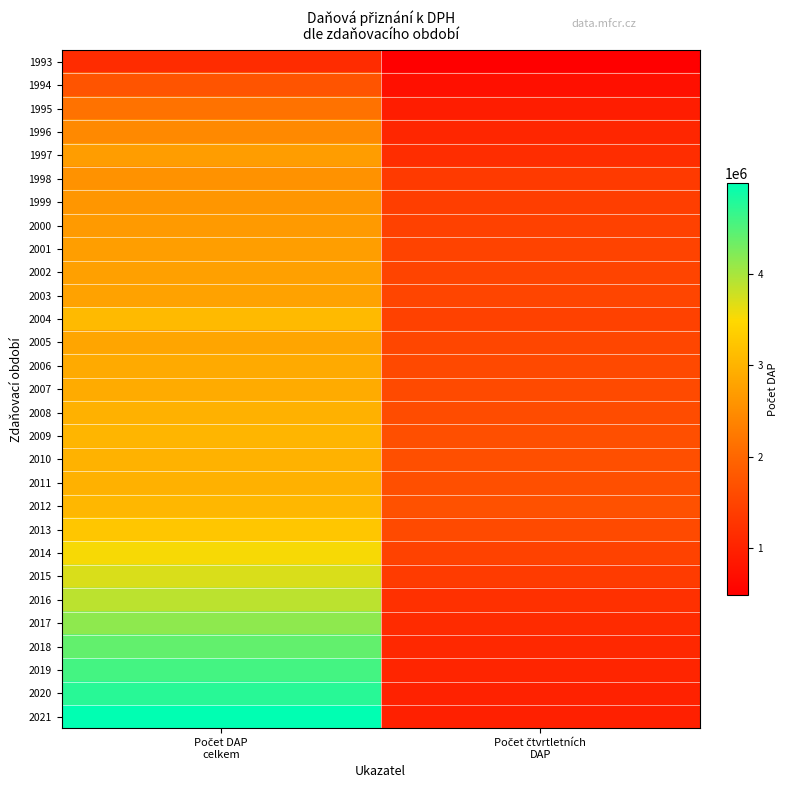

How many distinct data groups are displayed?

29